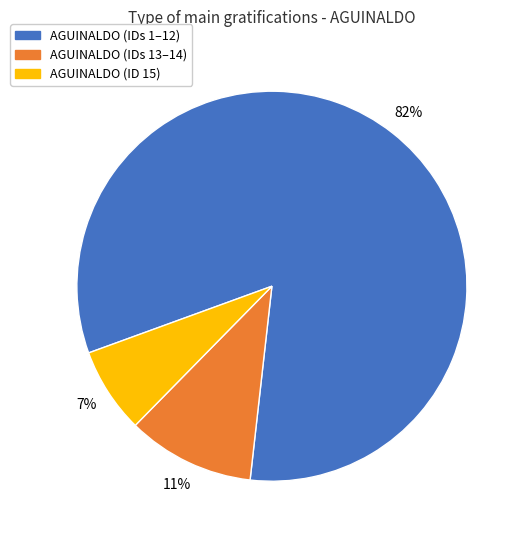

To the nearest percent, what is the average slice percentage?

33%